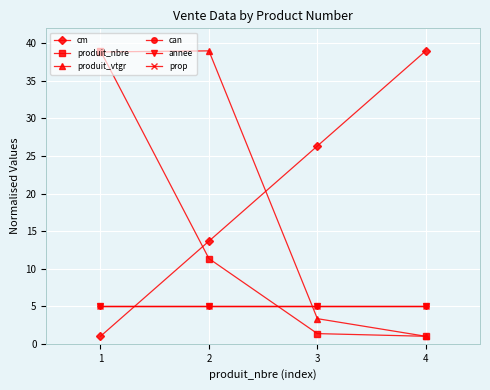

True or false: annee and produit_vtgr intersect in this chart.

True